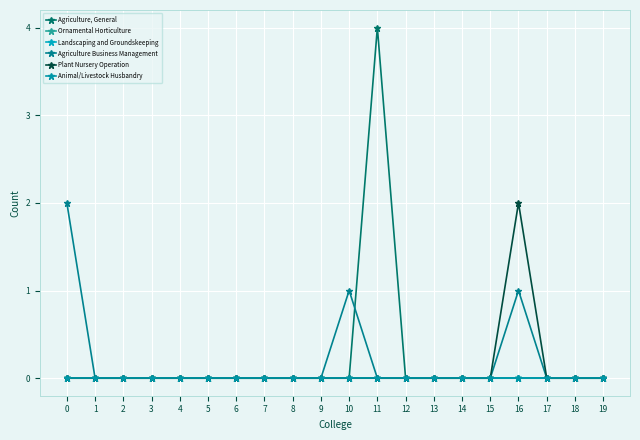

True or false: Animal/Livestock Husbandry and Agriculture Business Management cross at least once.

False